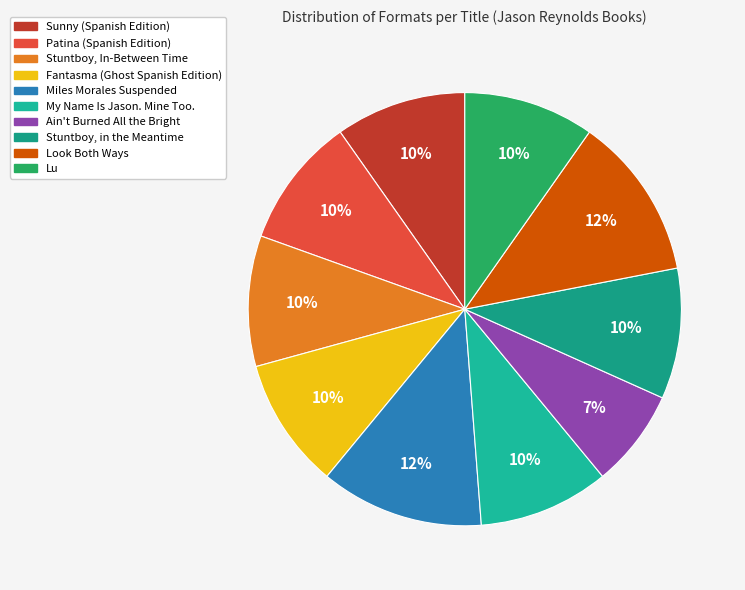

Which category has the biggest portion of the pie?

Miles Morales Suspended